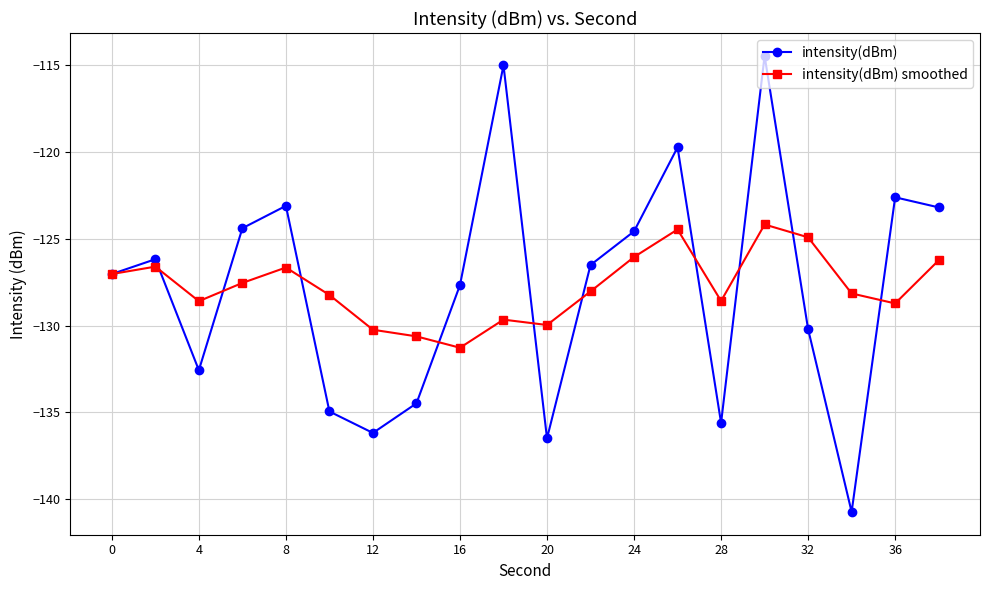

How many values in the intensity(dBm) smoothed series are below -128?

11